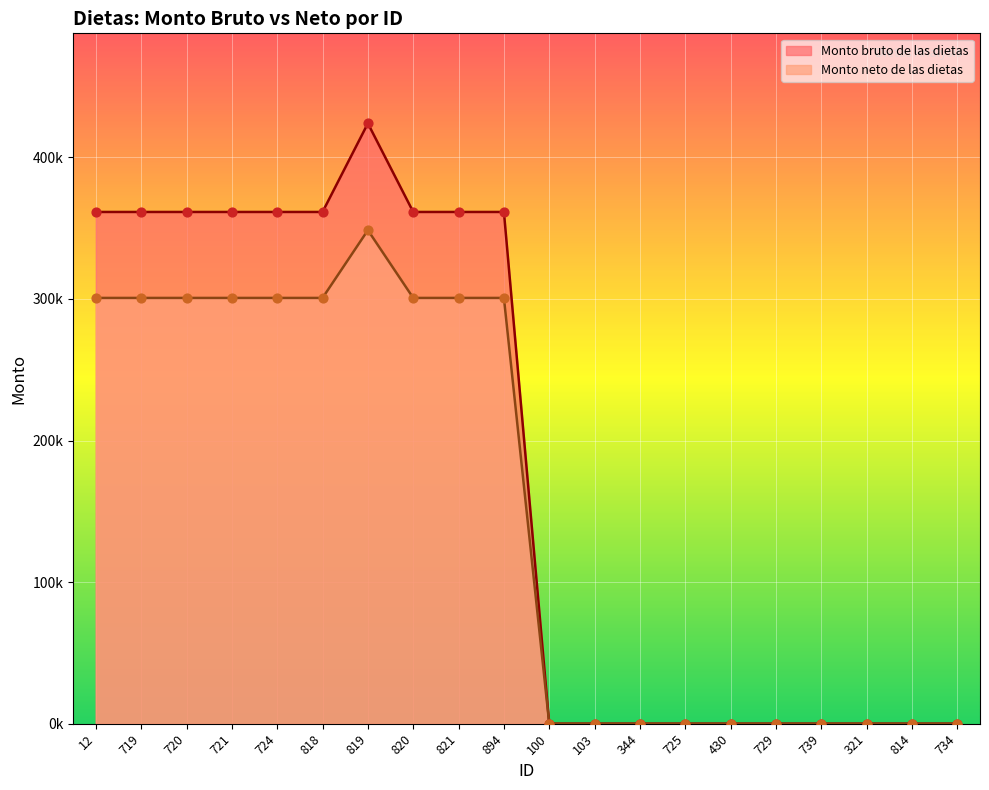

Which series has the widest spread of Y values?

Monto bruto de las dietas